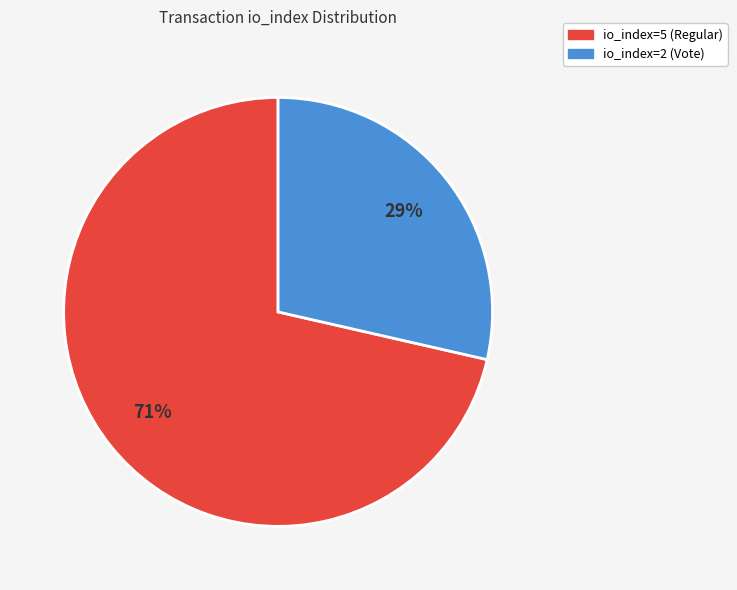

Which slice represents more than half of the pie?

io_index=5 (Regular)